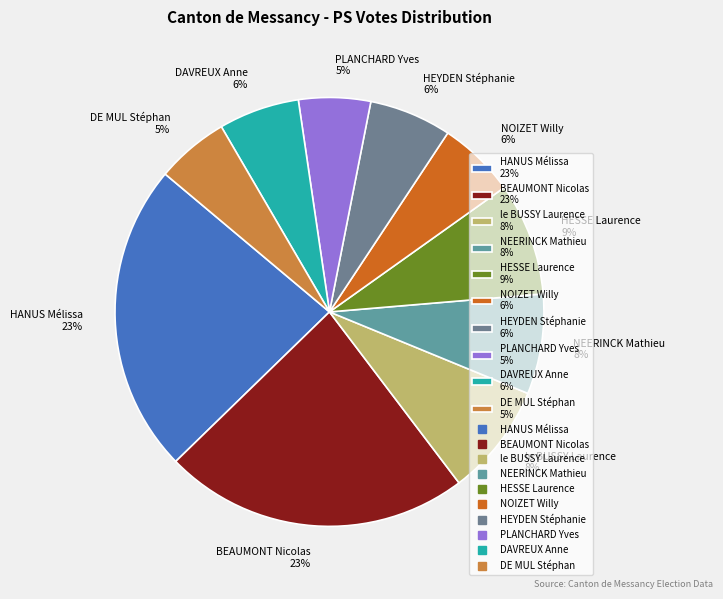

Combined, do le BUSSY Laurence 8% and BEAUMONT Nicolas 23% account for over 50%?

No